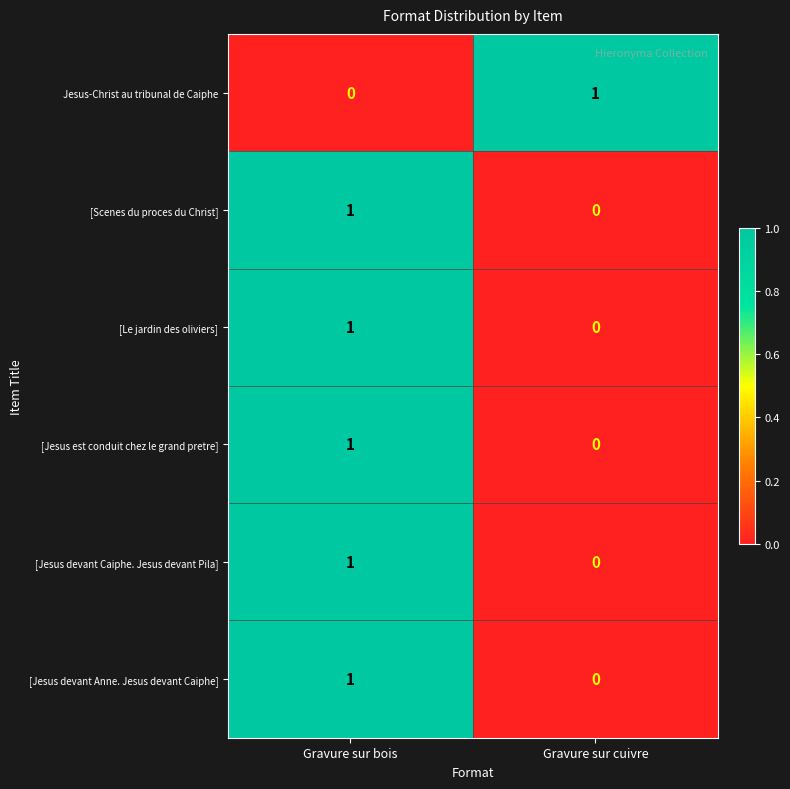

At which label is [Scenes du proces du Christ] closest to 0?

Gravure sur cuivre